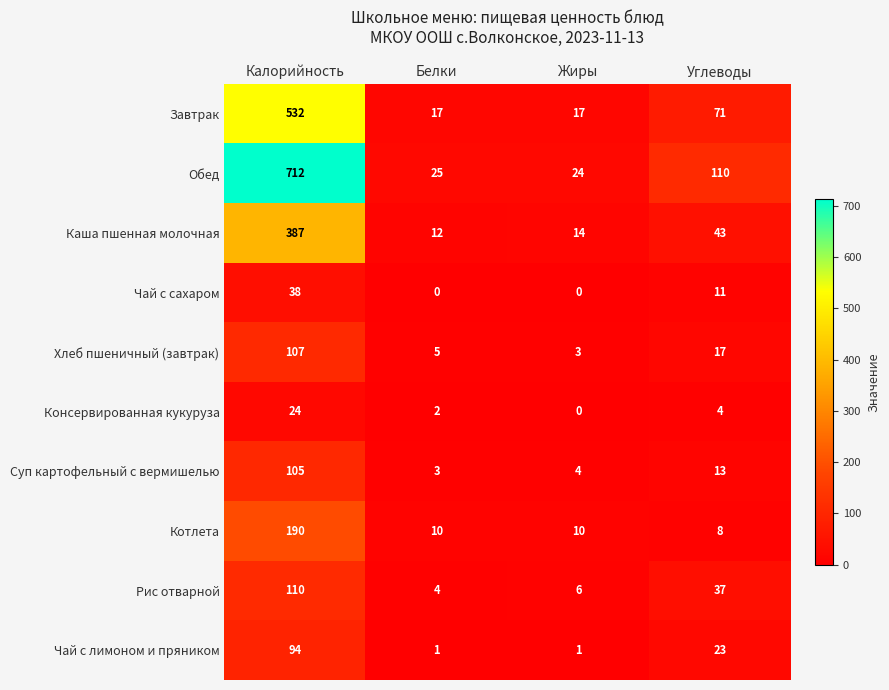

What is the spread (max minus min) of values at Белки?

25